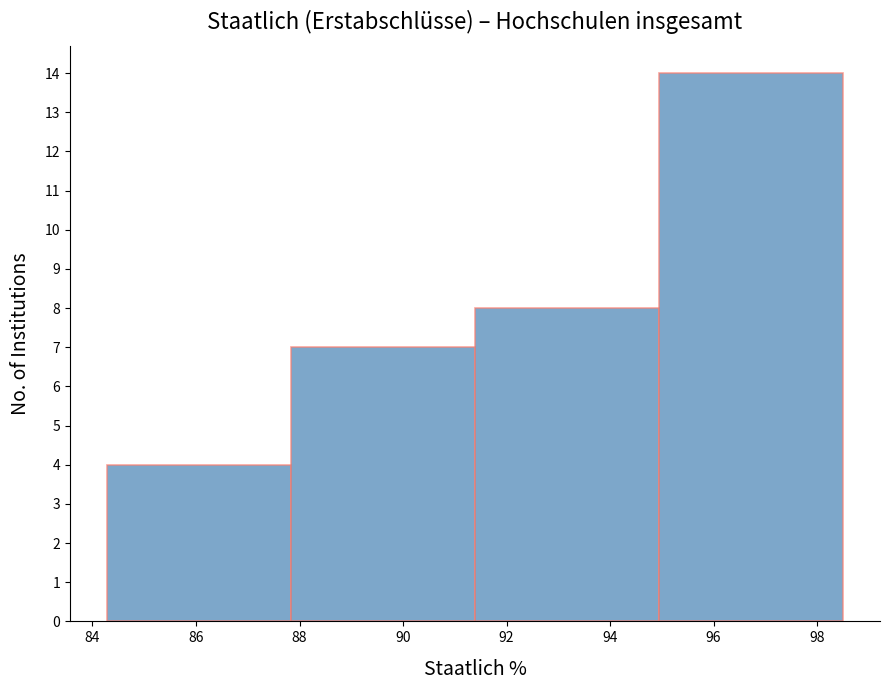

Reading left to right, list every bar in this chart as the range it spans on the x-axis followed by its height. Neither the bar edges nor the heights are printed on the chart, so give them approximately, as read against the axes.

84.2 to 87.8: 4
87.8 to 91.4: 7
91.4 to 95.0: 8
95.0 to 98.6: 14